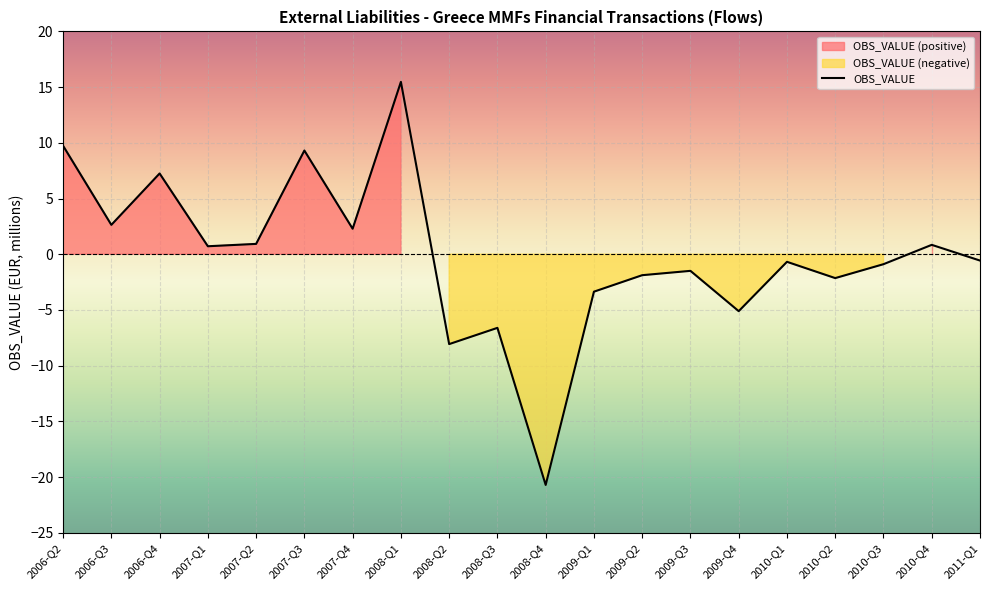

Rank the categories by value from lowest to highest.

2008-Q4, 2008-Q2, 2008-Q3, 2009-Q4, 2009-Q1, 2010-Q2, 2009-Q2, 2009-Q3, 2010-Q3, 2010-Q1, 2011-Q1, 2007-Q1, 2010-Q4, 2007-Q2, 2007-Q4, 2006-Q3, 2006-Q4, 2007-Q3, 2006-Q2, 2008-Q1